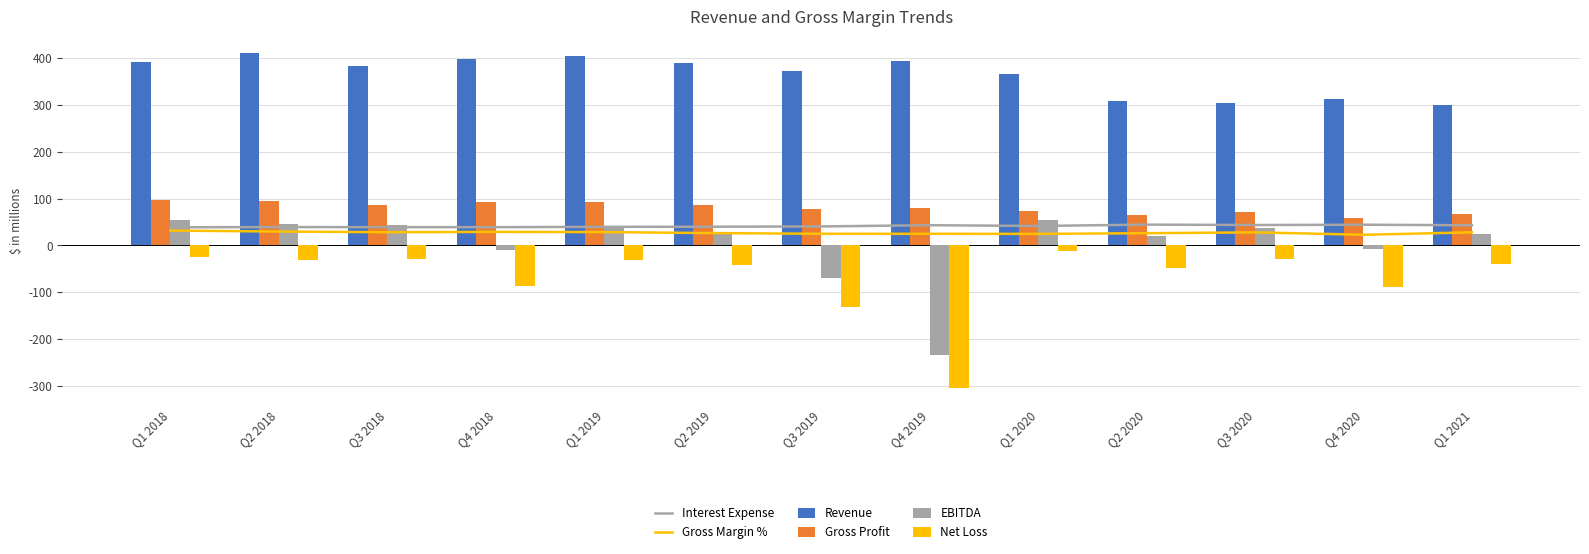

Which series has the largest range (max minus min)?

Net Loss